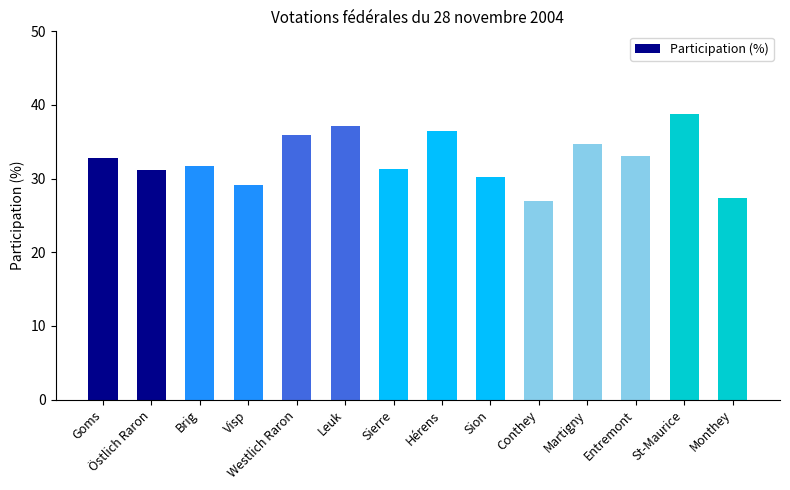

What is the label of the 10th bar from the right?

Westlich Raron